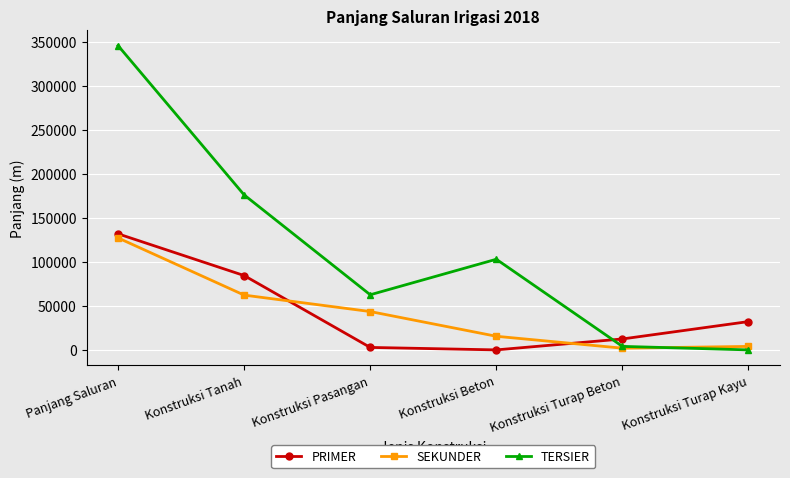

Where is PRIMER nearest to the value 65935?

Konstruksi Tanah